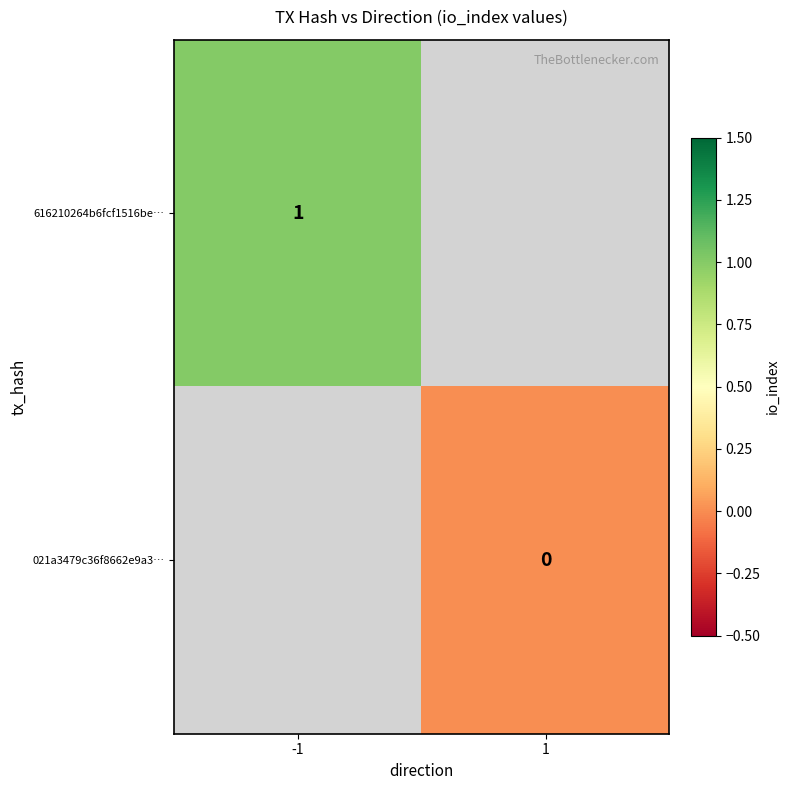

True or false: 616210264b6fcf1516be… has a value of 0.7 at -1.

False